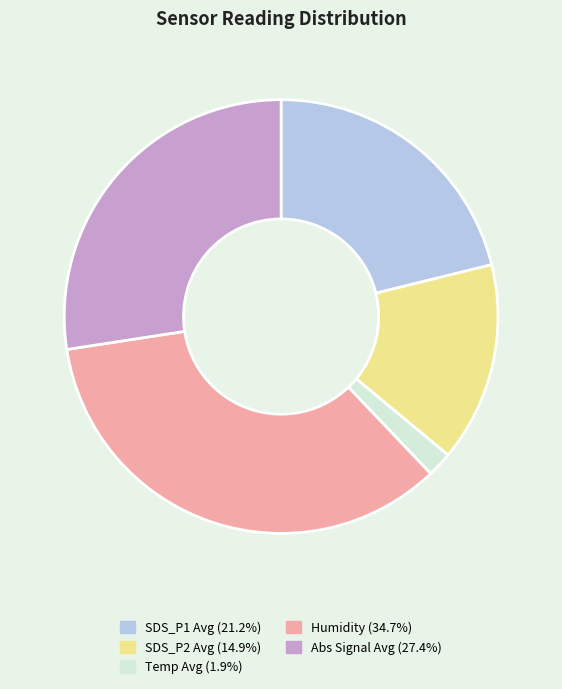

Is there a majority slice in this chart?

No